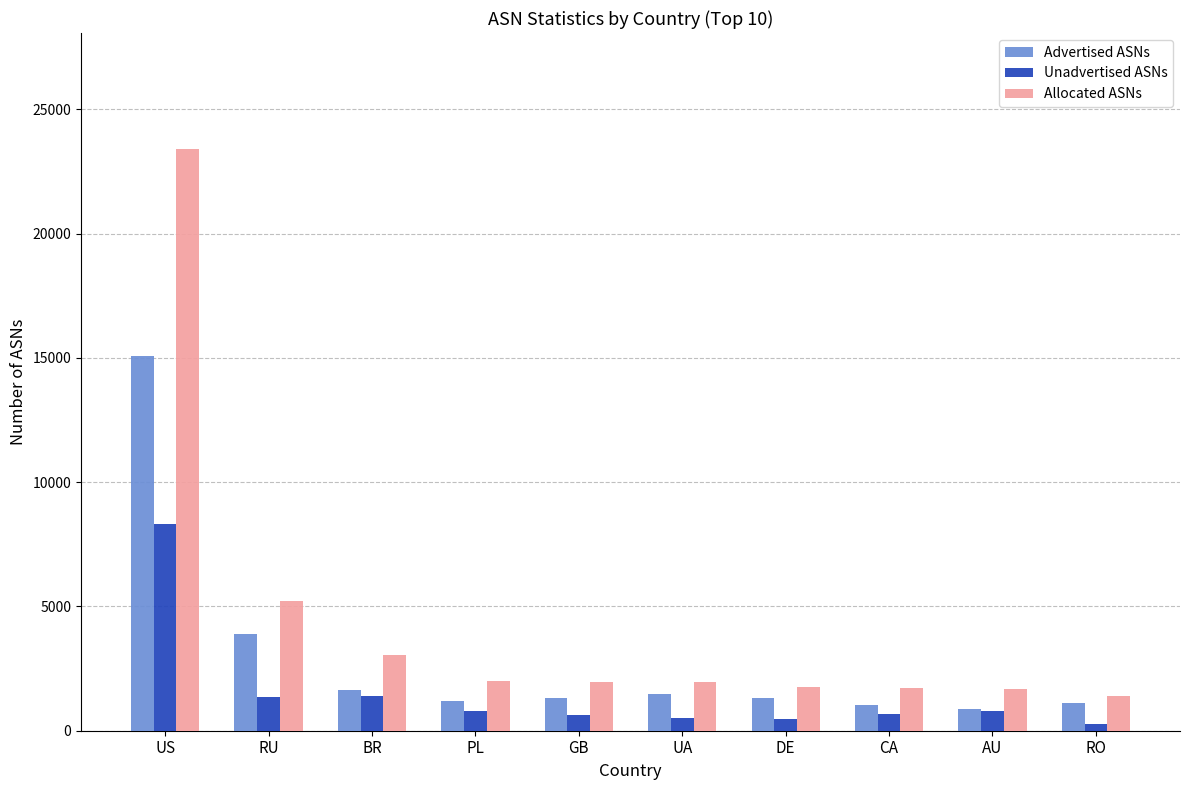

What is the lowest value of the Advertised ASNs series?

893